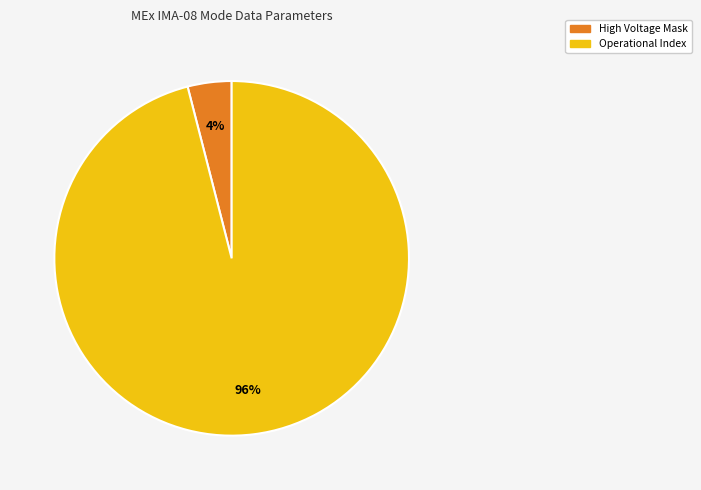

How many segments does this pie chart have?

2